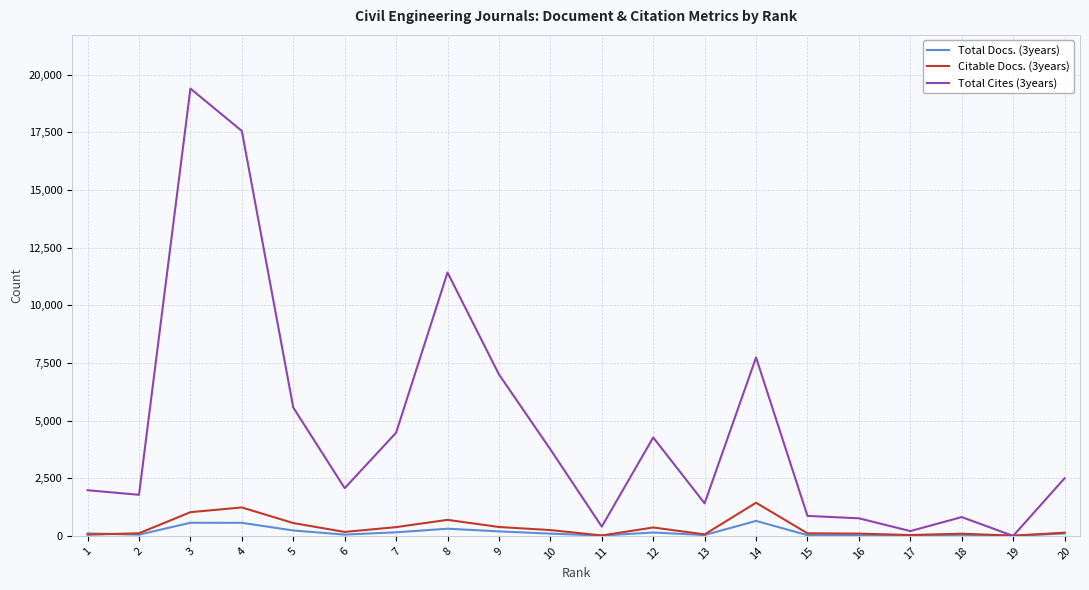

What is the approximate value of Citable Docs. (3years) at 4, to the nearest 50?

1250